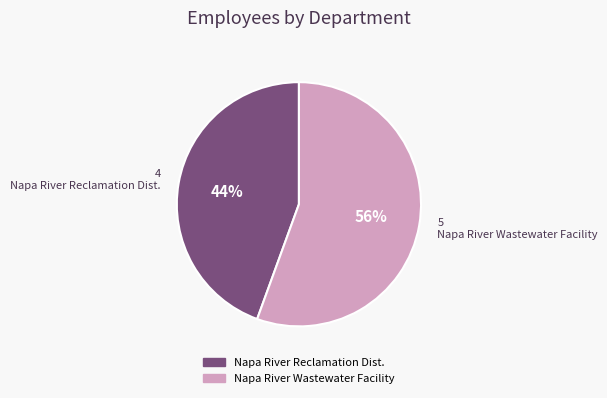

Between Napa River Wastewater Facility and Napa River Reclamation Dist., which is larger?

Napa River Wastewater Facility